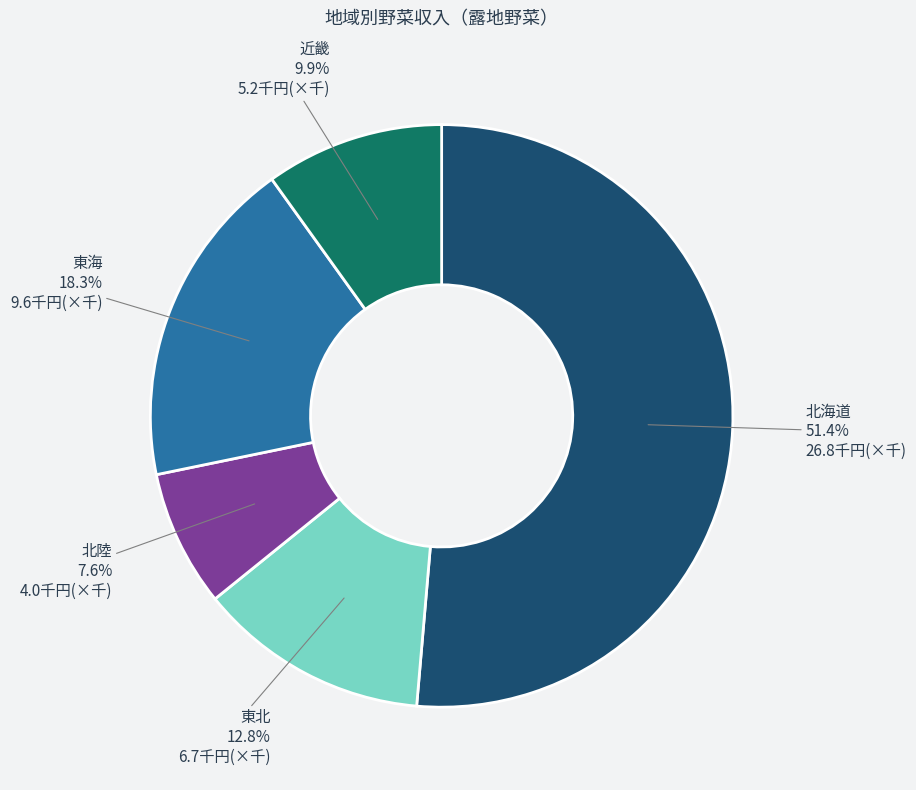

To the nearest percent, what is the difference between the largest and smallest slice percentages?

44%